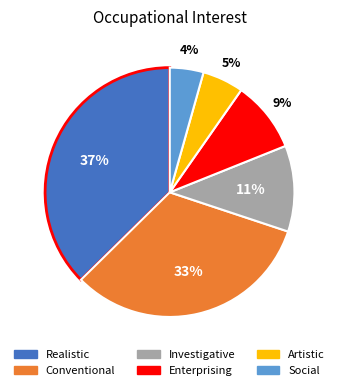

True or false: Investigative accounts for 11% of the total.

True